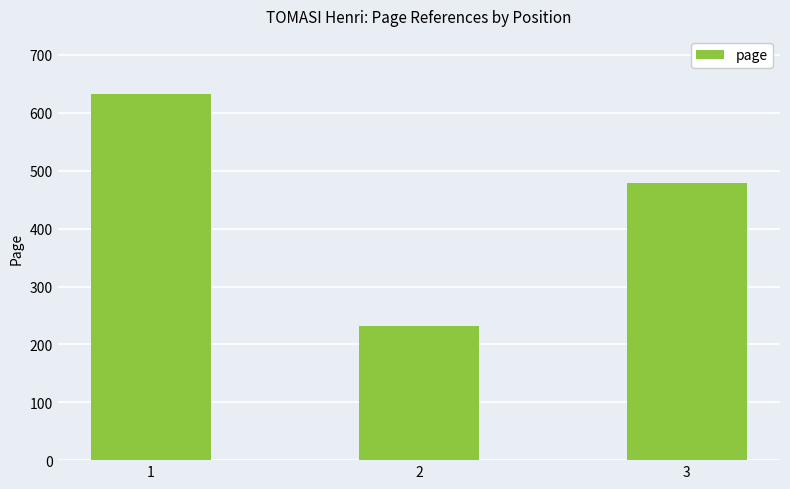

Where does the data first go above 479?

1